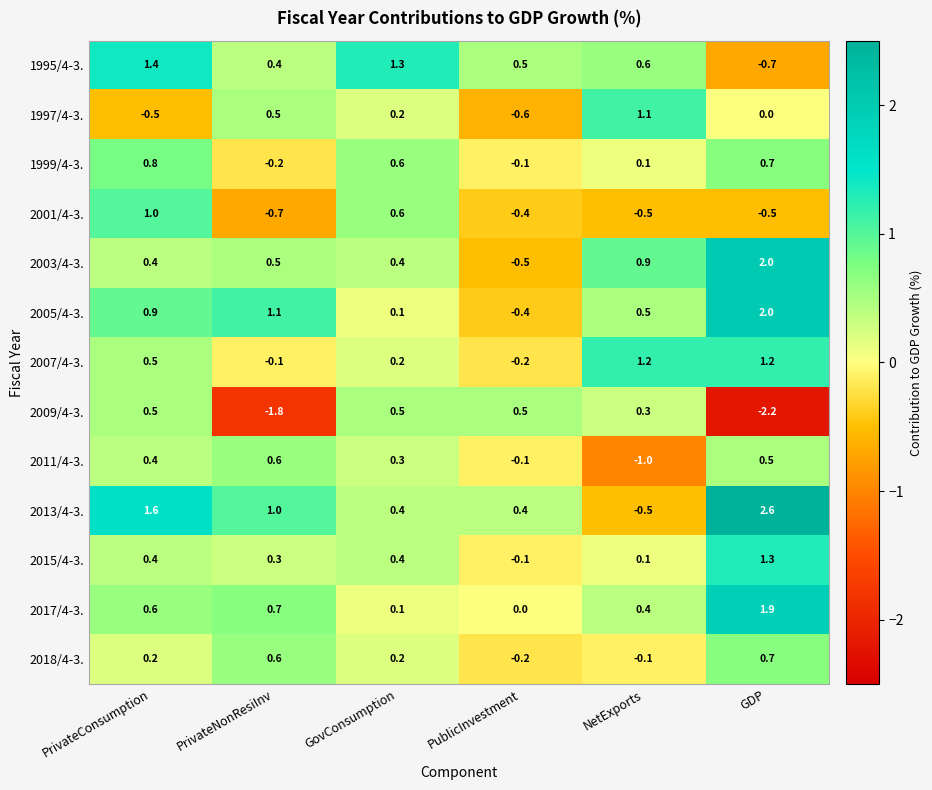

Which series has the widest spread of values?

2013/4-3.